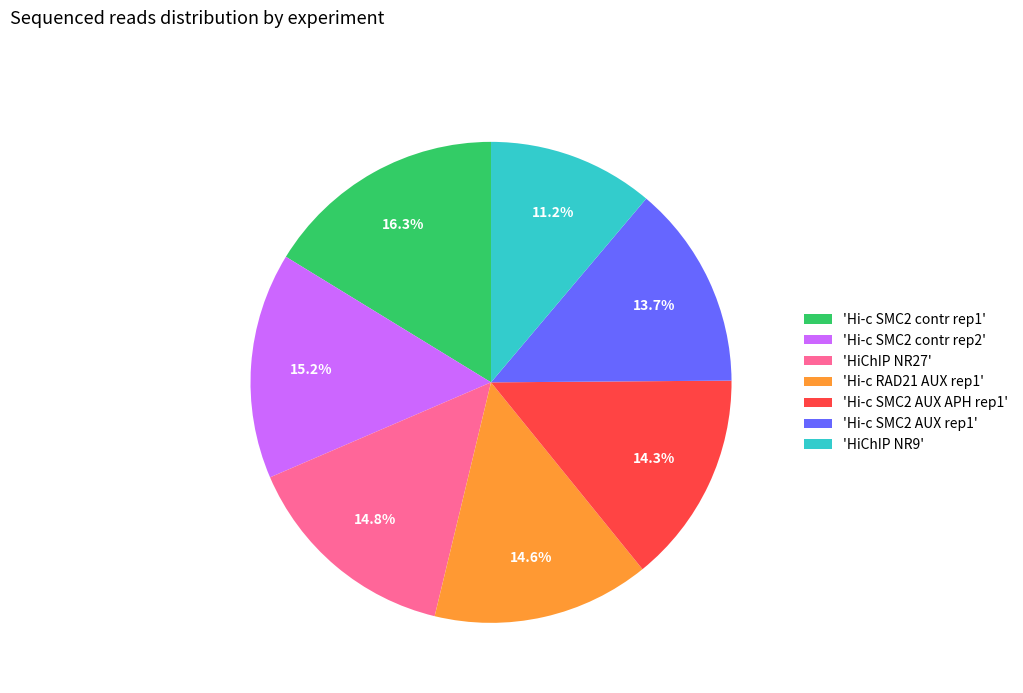

How much of the chart is everything except 'HiChIP NR9'?

88.8%